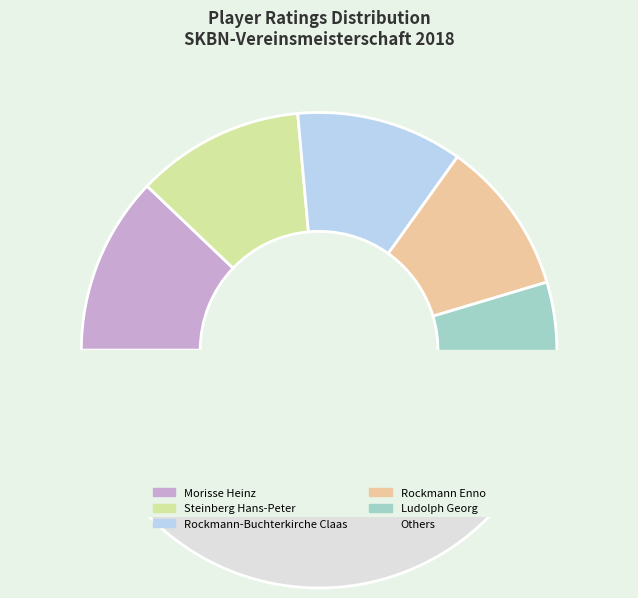

What percentage is the Steinberg Hans-Peter slice, to the nearest percent?

11%